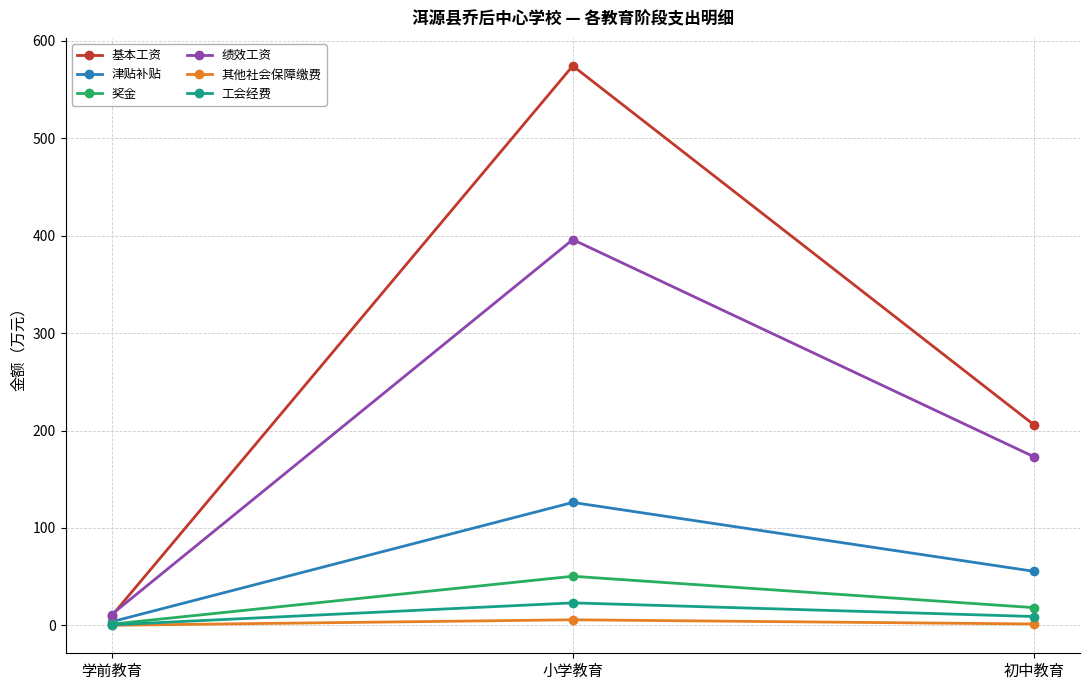

What is the label of the 3rd point from the right?

学前教育